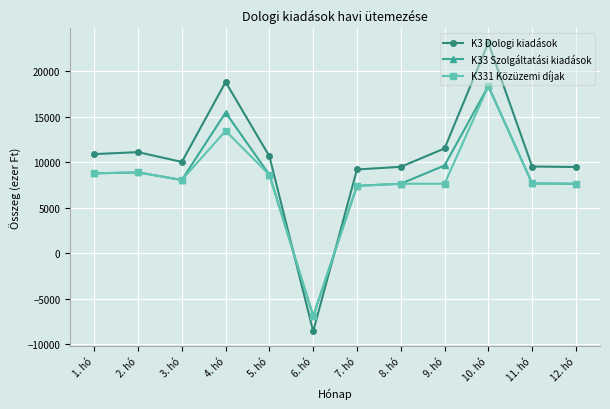

What is the sum of all K3 Dologi kiadások values?

125112